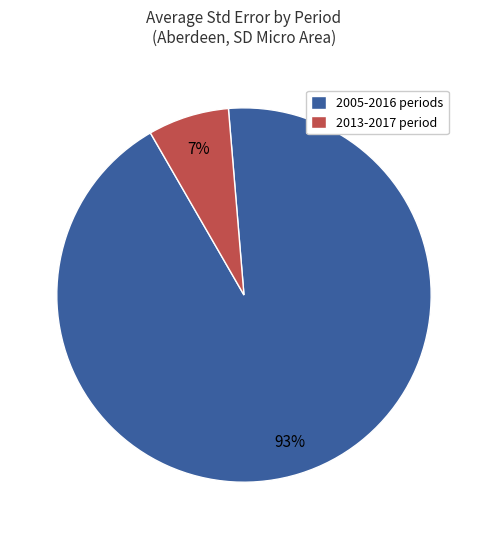

Is there a majority slice in this chart?

Yes